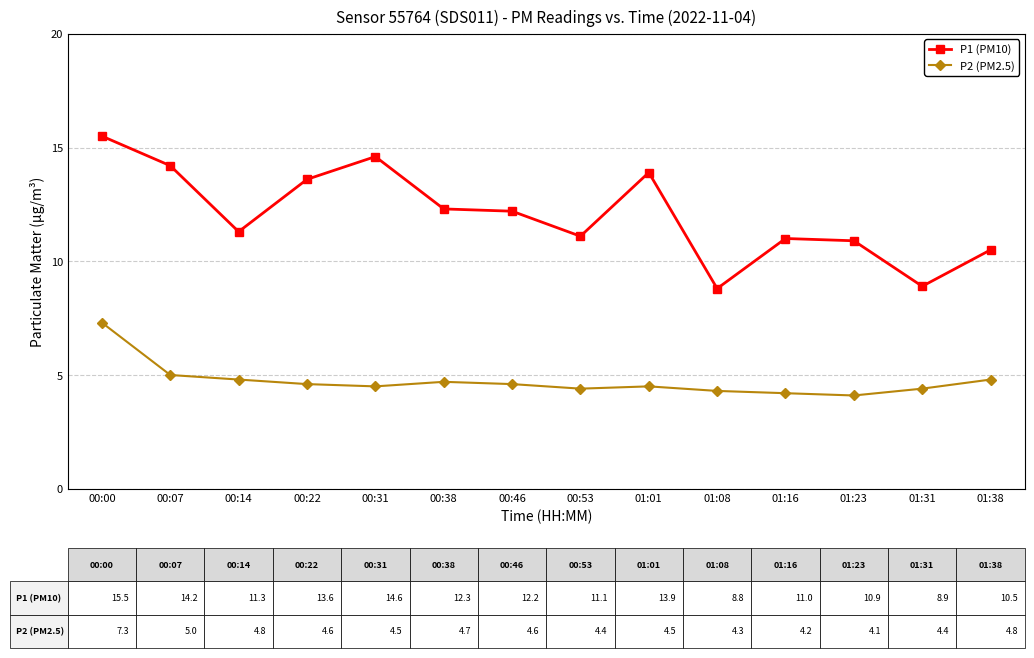

What is the difference between the P1 (PM10) values at 01:16 and 00:46?

1.2